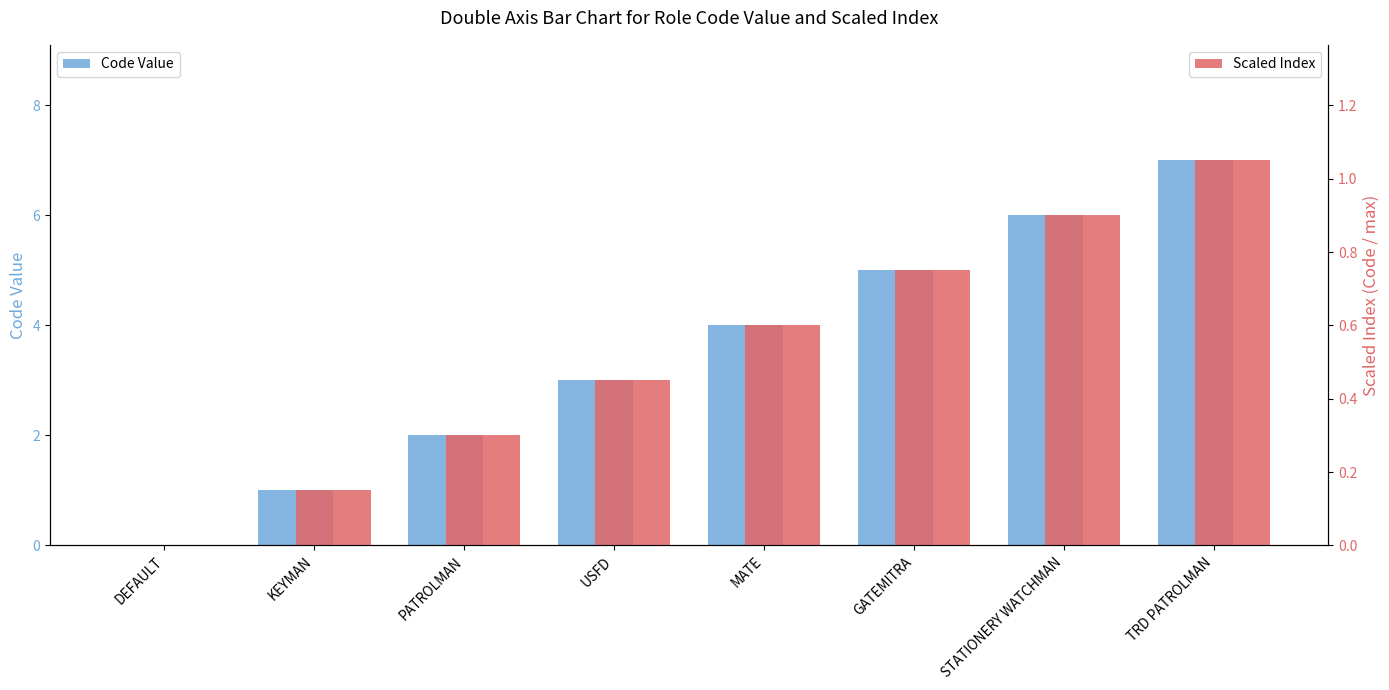

At how many categories does at least one series exceed 2?

5